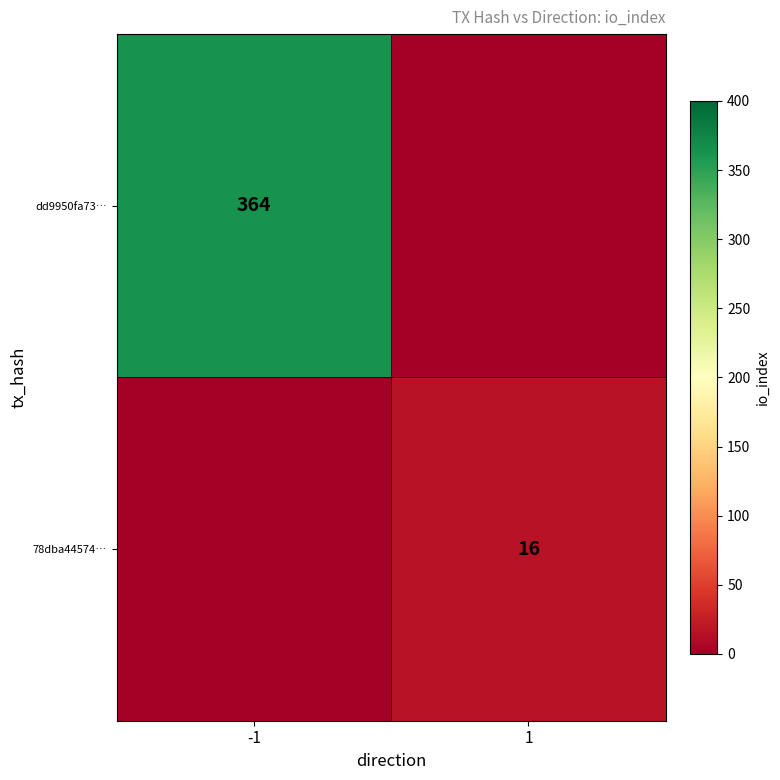

The value of 78dba44574… at 1 is 16. True or false?

True